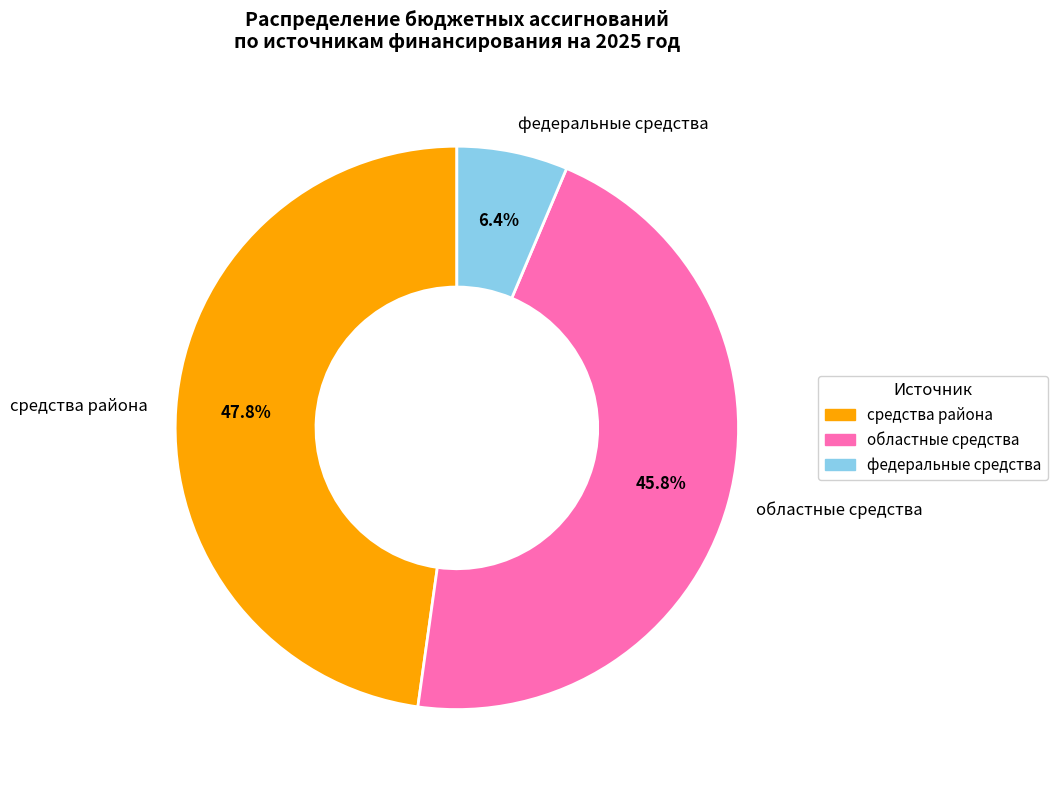

What percentage is the средства района slice, to the nearest percent?

48%